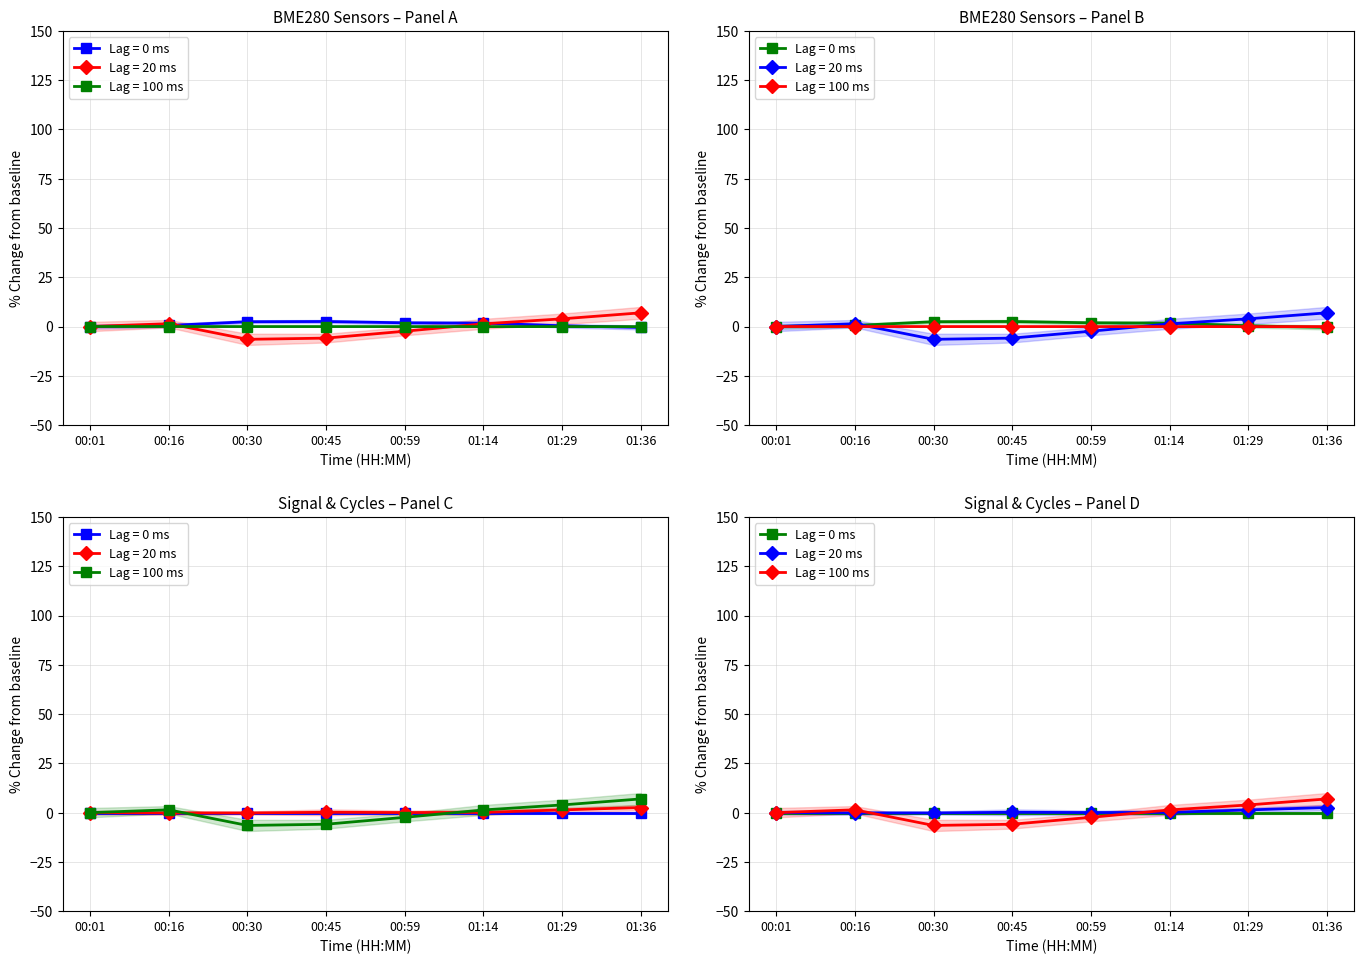

Where do BME280_humidity and BME280_temperature first cross each other?

00:16 and 00:30